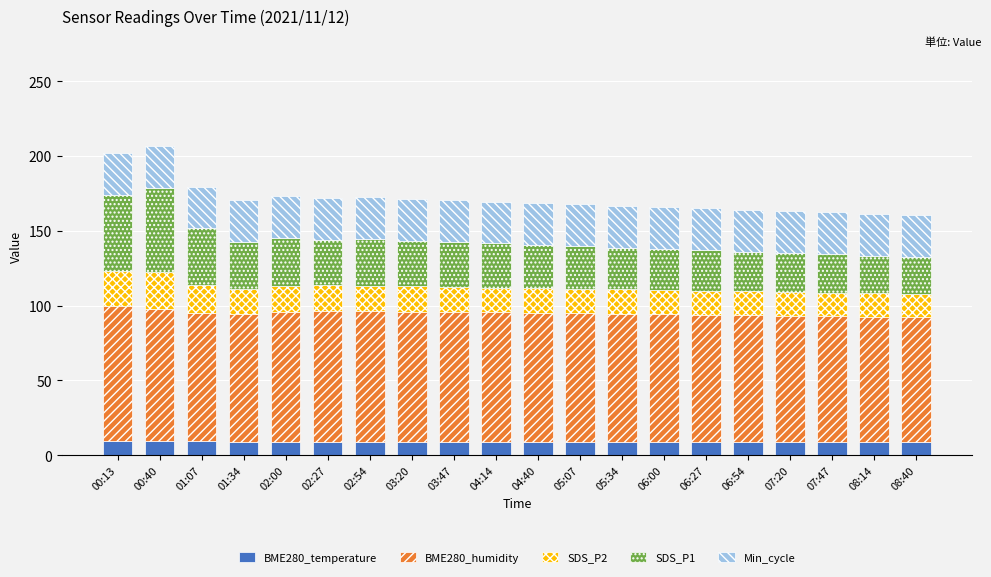

What is the average value of the BME280_temperature series?

9.1